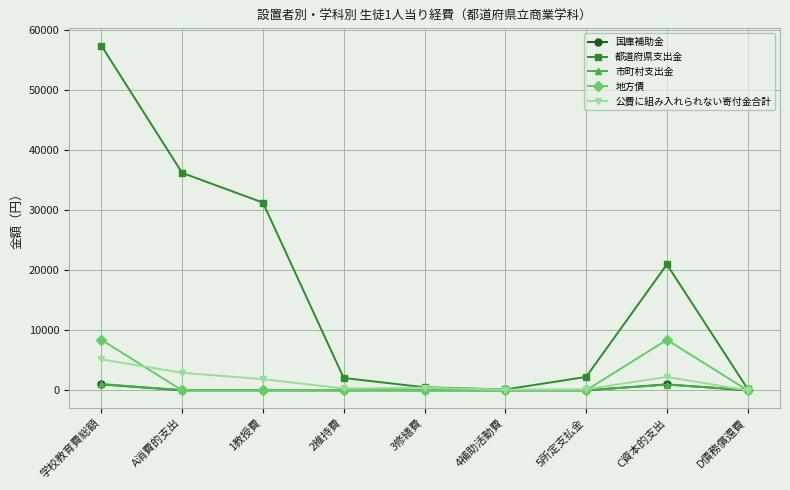

What is the sum of the 地方債 values at 学校教育費総額 and 5所定支払金?

8417